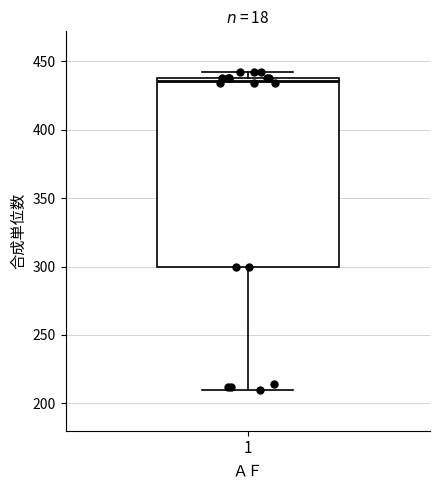

Where is the lower edge of the box at x = 1 on the y-axis? The values are not printed on the chart, so give them approximately, as read against the axis.

300